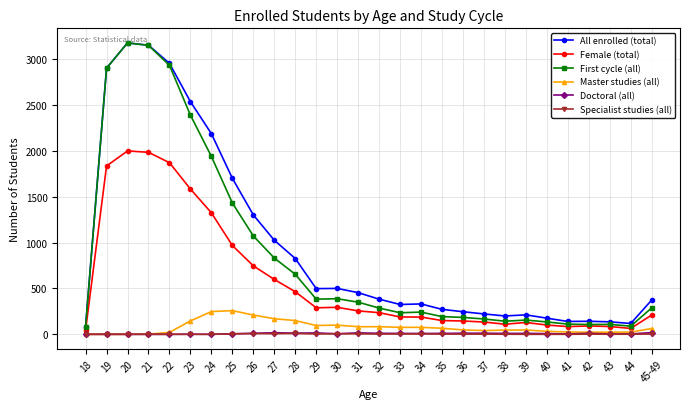

What is the difference between the second highest and second lowest values in the Female (total) series?

1919